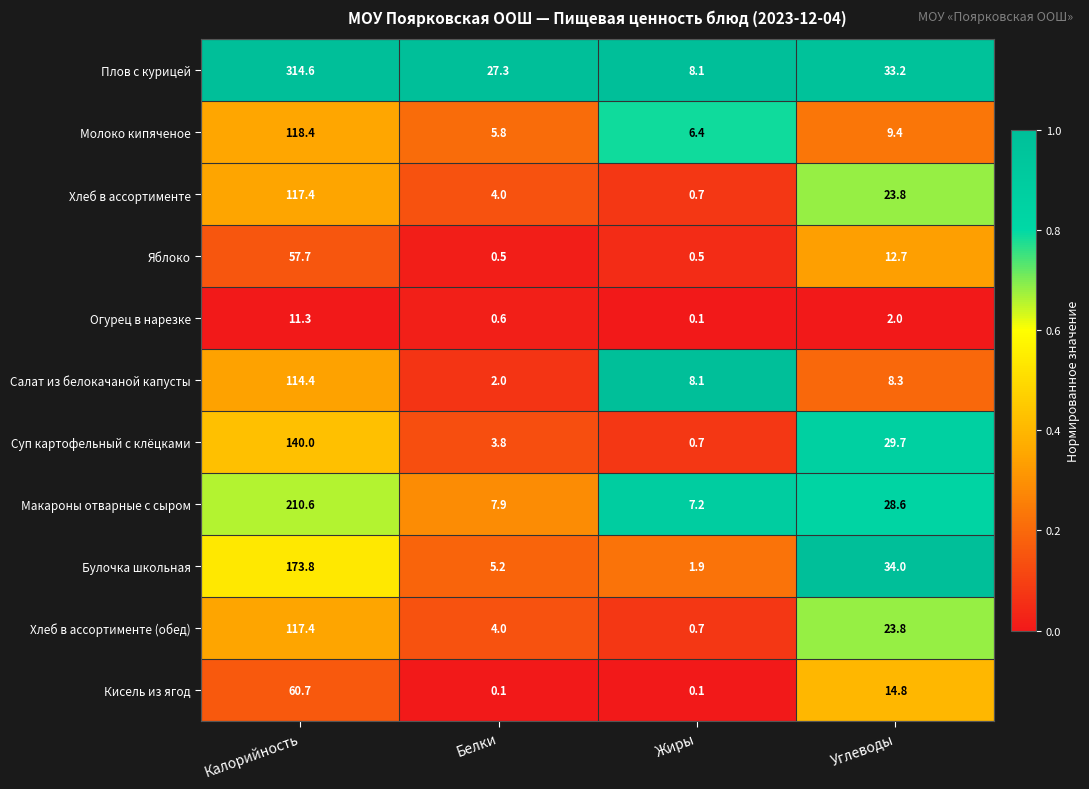

Between Белки and Углеводы, which series saw the biggest shift?

Булочка школьная